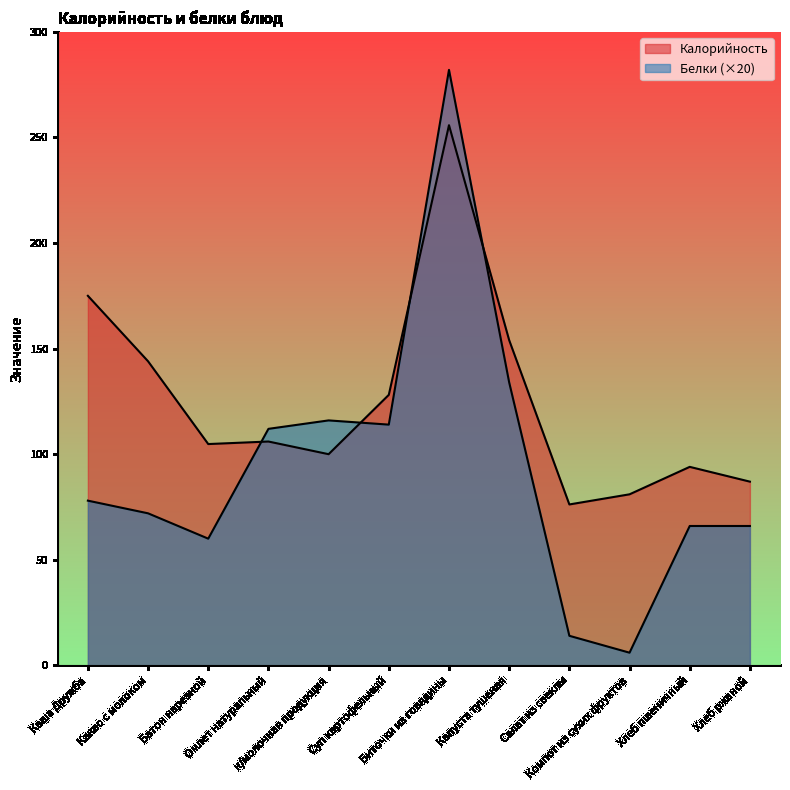

List the labels in order of Калорийность value, largest first.

Биточки из говядины, Каша Дружба, Капуста тушеная, Какао с молоком, Суп картофельный, Омлет натуральный, Батон нарезной, к/молочная продукция, Хлеб пшеничный, Хлеб ржаной, Компот из сухих фруктов, Салат из свеклы